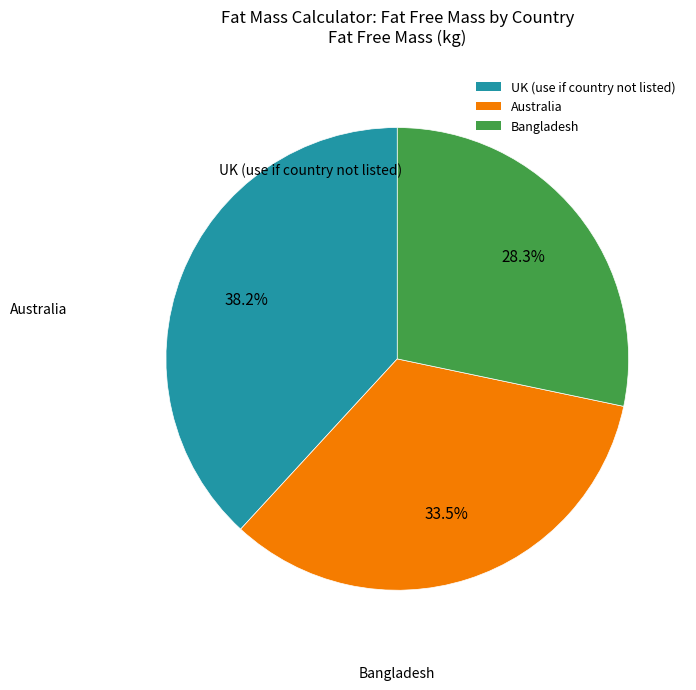

Is Bangladesh the majority of the pie?

No